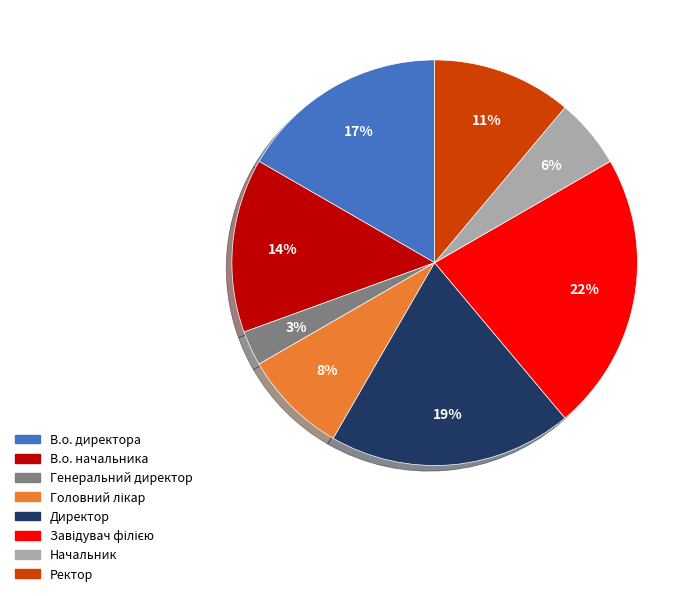

Count the number of slices in the pie.

8